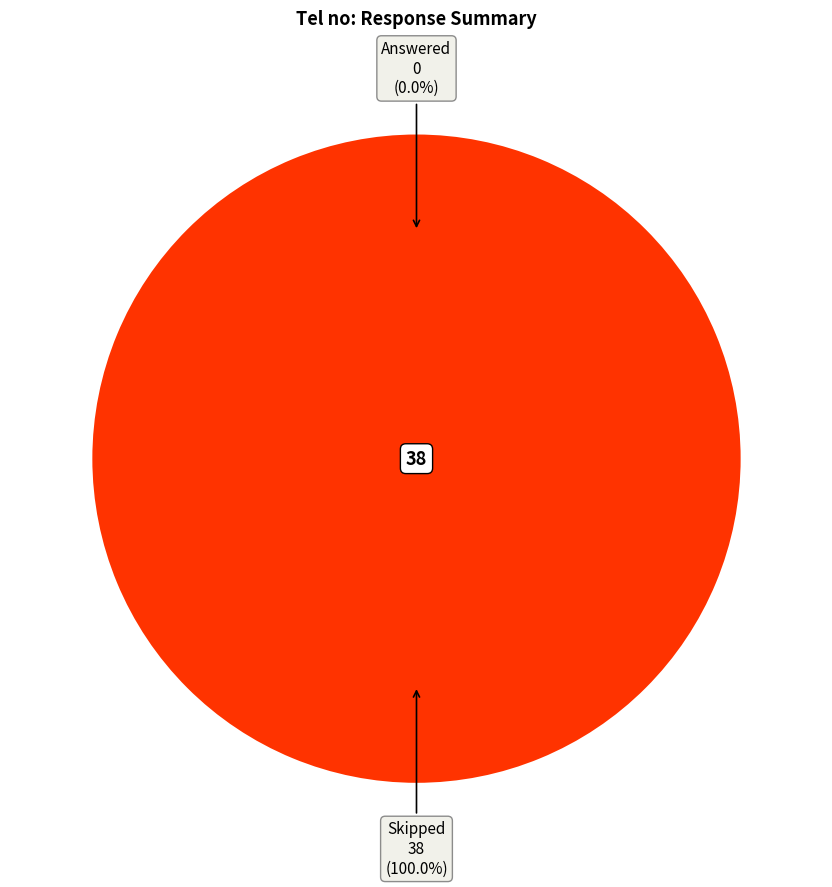

Which category has the smallest portion of the pie?

Answered